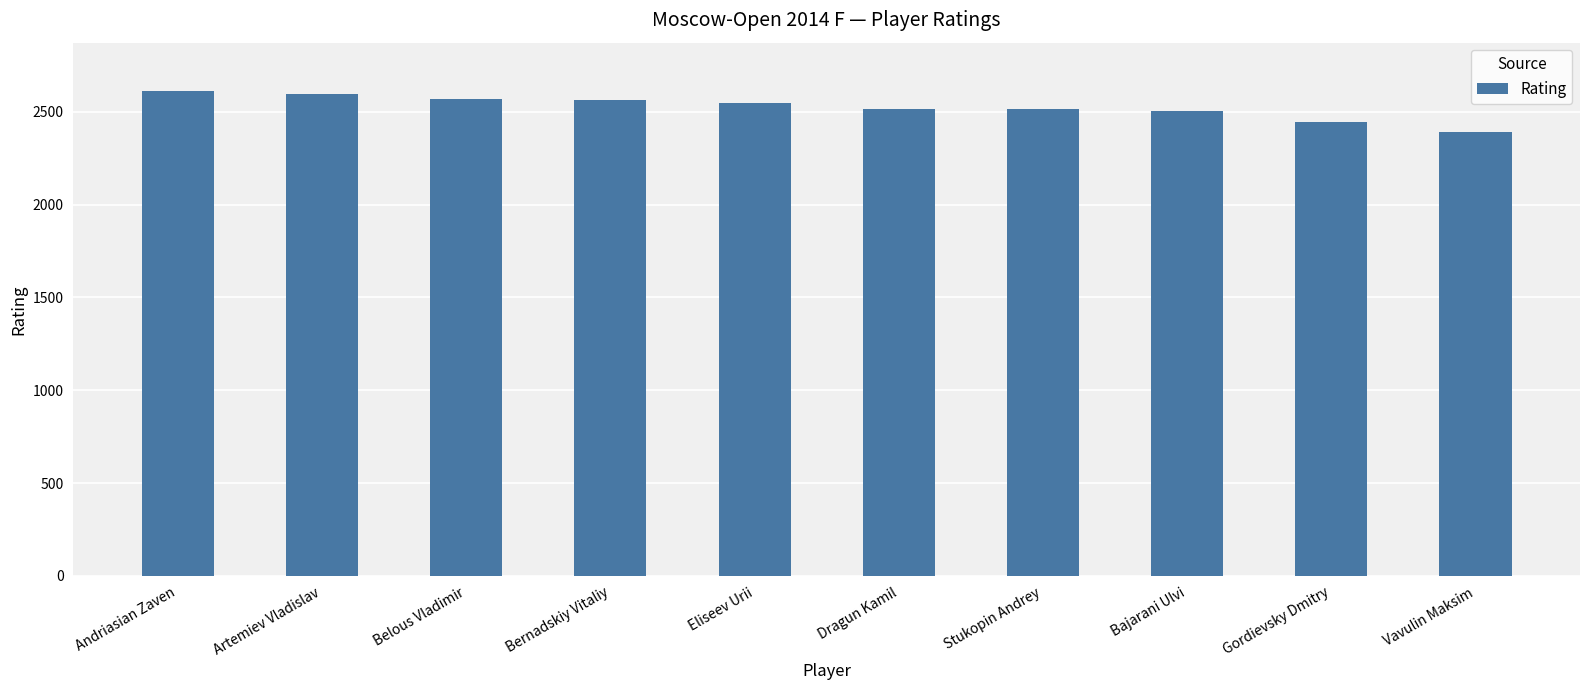

What position from the right is Eliseev Urii?

6